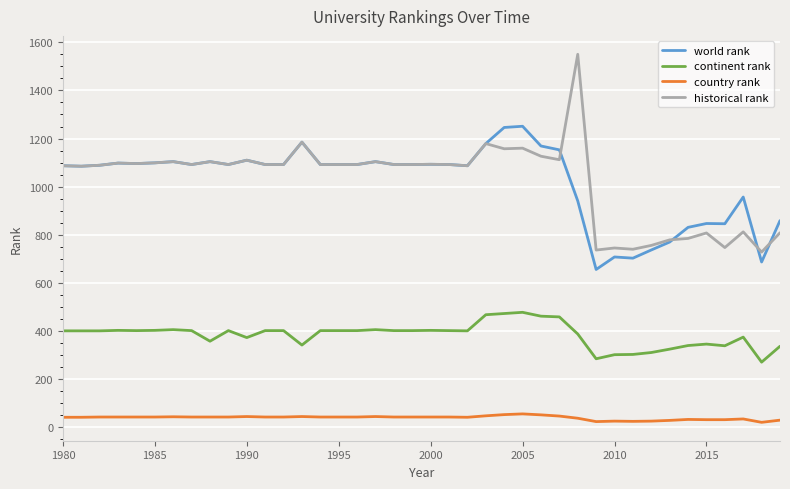

True or false: continent rank and world rank intersect in this chart.

False